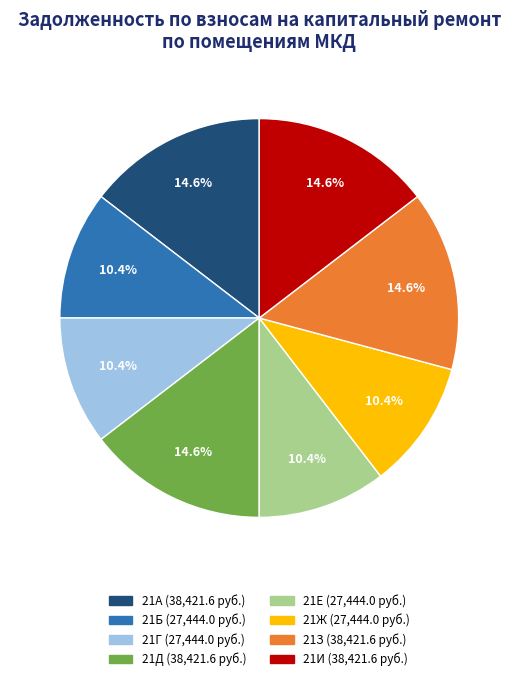

Combined, do 21Б and 21З account for over 50%?

No